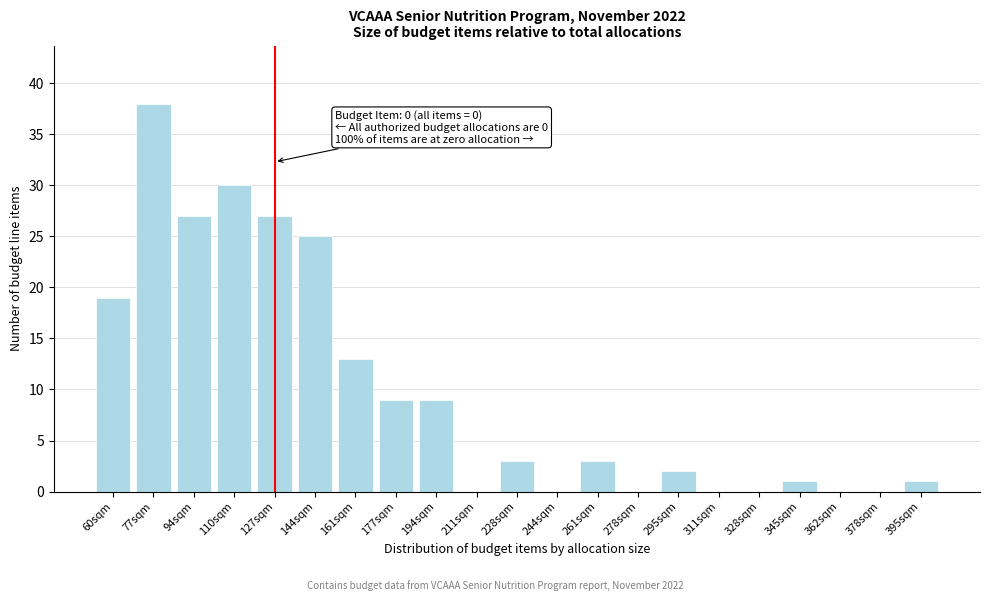

Reading right to left, what are all the values shown in this chart?

395sqm=1	378sqm=0	362sqm=0	345sqm=1	328sqm=0	311sqm=0	295sqm=2	278sqm=0	261sqm=3	244sqm=0	228sqm=3	211sqm=0	194sqm=9	177sqm=9	161sqm=13	144sqm=25	127sqm=27	110sqm=30	94sqm=27	77sqm=38	60sqm=19